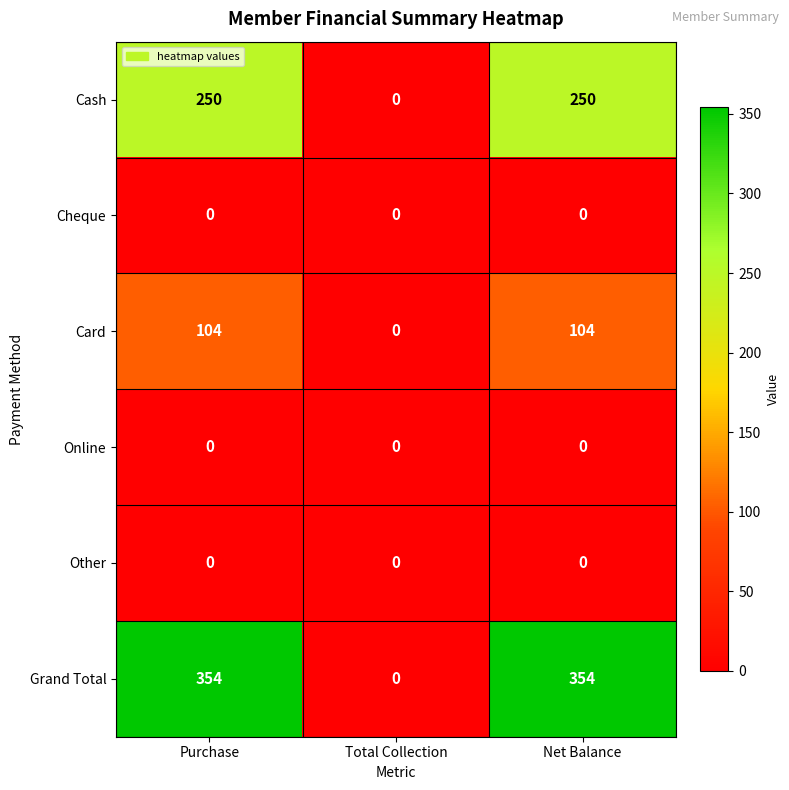

At how many categories does at least one series exceed 102?

2